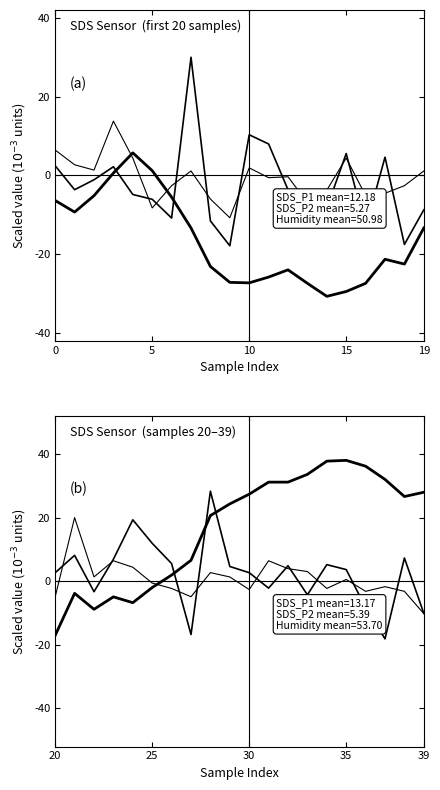

True or false: SDS_P1 has a value of -7.0 at 13.

False